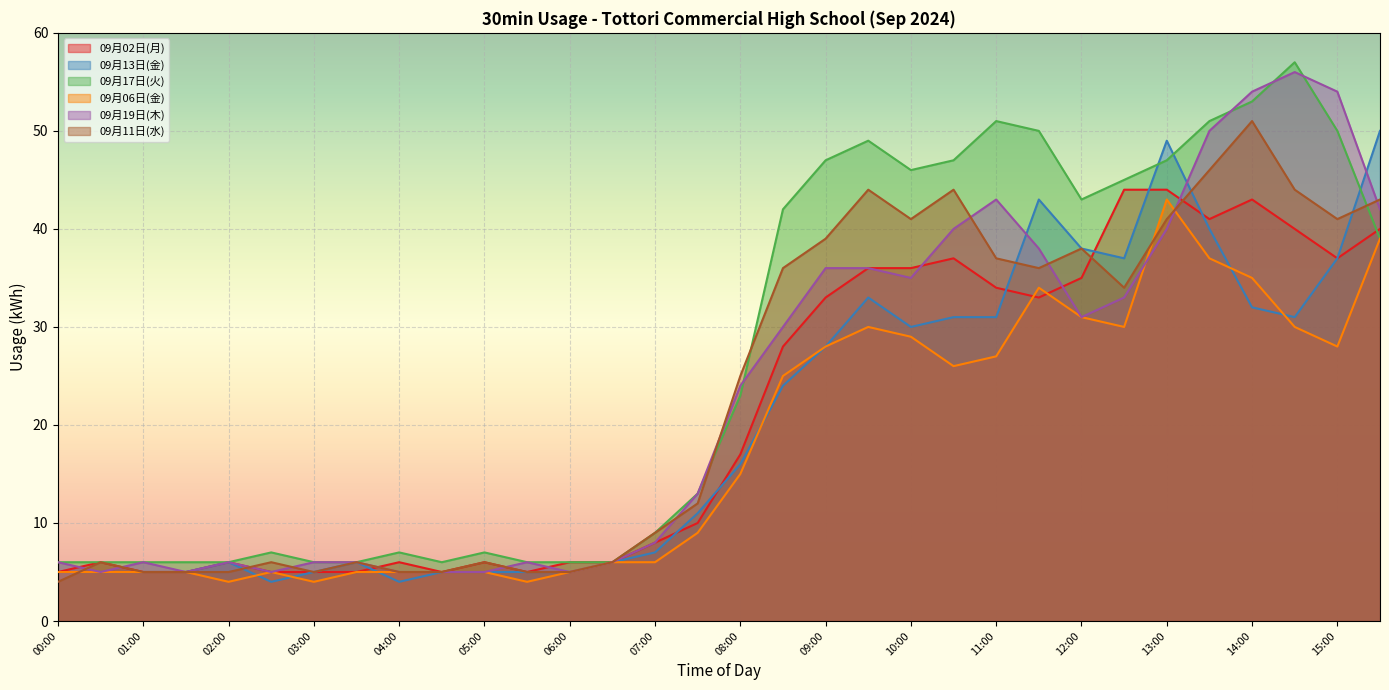

What is the label of the 20th point from the left?

09:30